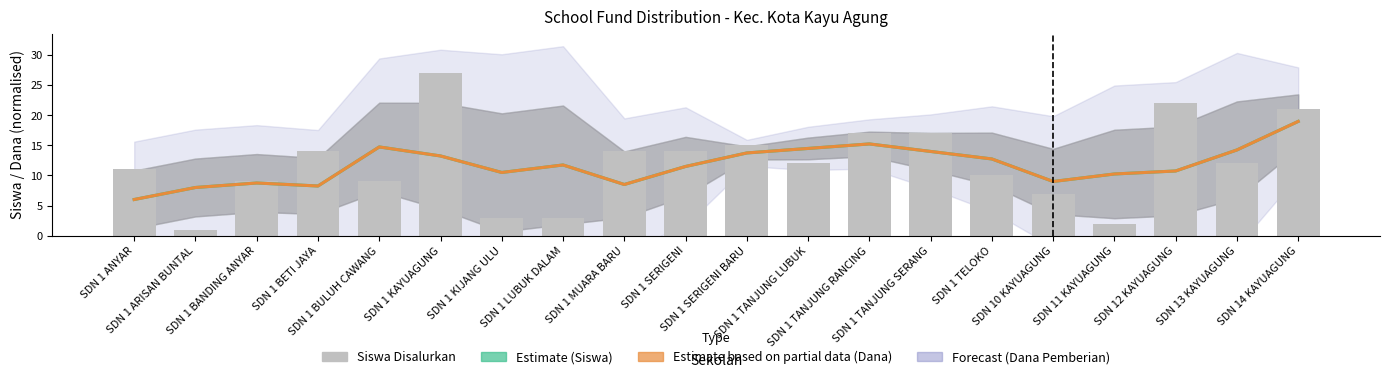

Reading right to left, extract all data points from this chart.

Estimate (Siswa): 19.0	14.2	10.8	10.2	9.0	12.8	14.0	15.2	14.5	13.8	11.5	8.5	11.8	10.5	13.2	14.8	8.2	8.8	8.0	6.0
Estimate based on partial data (Dana): 19.0	14.2	10.8	10.2	9.0	12.8	14.0	15.2	14.5	13.8	11.5	8.5	11.8	10.5	13.2	14.8	8.2	8.8	8.0	6.0
Siswa Disalurkan: 21.0	12.0	22.0	2.0	7.0	10.0	17.0	17.0	12.0	15.0	14.0	14.0	3.0	3.0	27.0	9.0	14.0	9.0	1.0	11.0